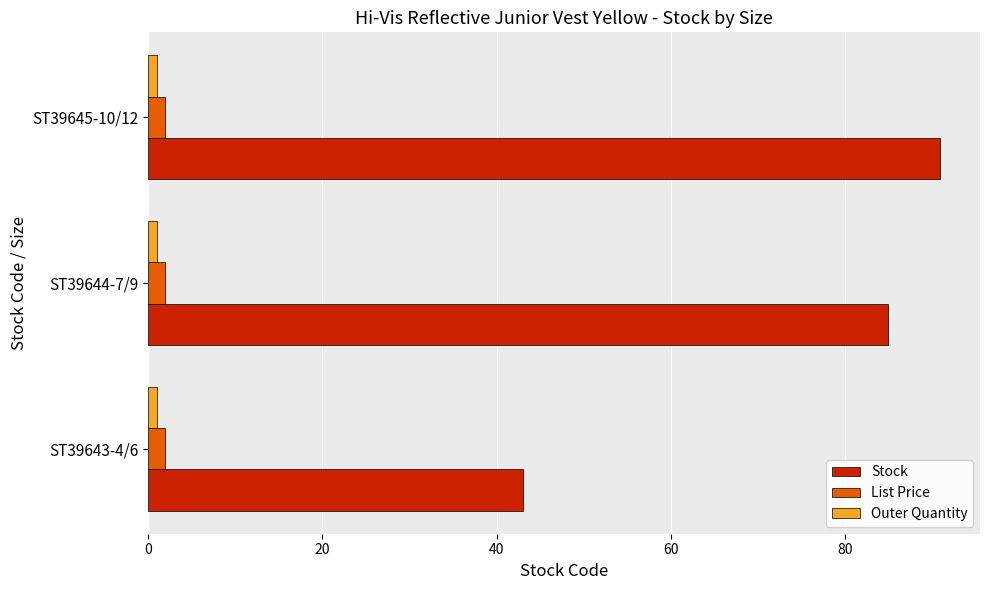

List the labels in order of Stock value, largest first.

ST39645-10/12, ST39644-7/9, ST39643-4/6